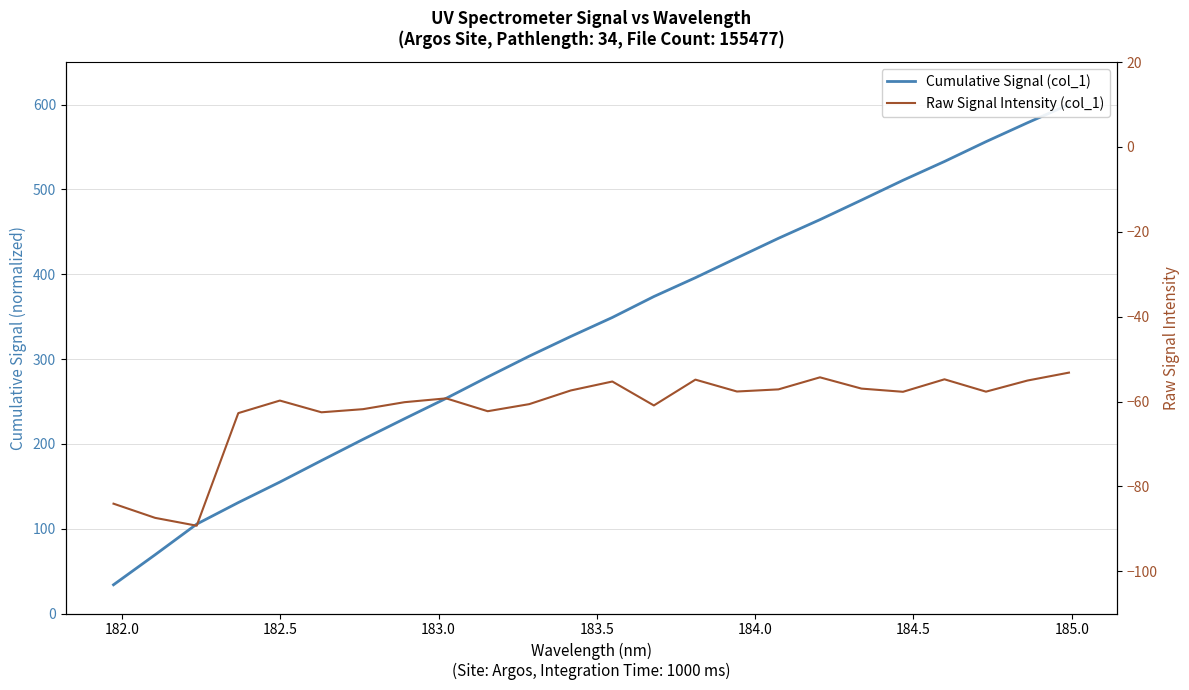

Which series has the widest spread of values?

Cumulative Signal (col_1)